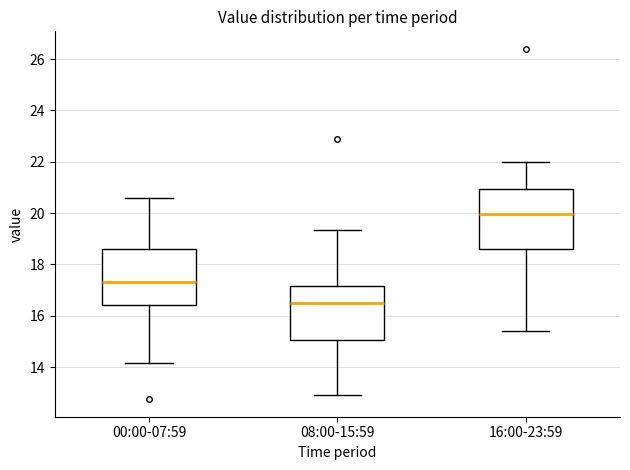

Reading left to right, transcribe this box plot: for each box, give where its median line is, the range the box spans, and where its two whiskers end, as read against the y-axis. The values are not printed on the chart, so give them approximately, as read against the axis.

00:00-07:59: median 17.4, box 16.4 to 18.6, whiskers 14.2 to 20.6
08:00-15:59: median 16.4, box 15.0 to 17.2, whiskers 13.0 to 19.4
16:00-23:59: median 20.0, box 18.6 to 21.0, whiskers 15.4 to 22.0